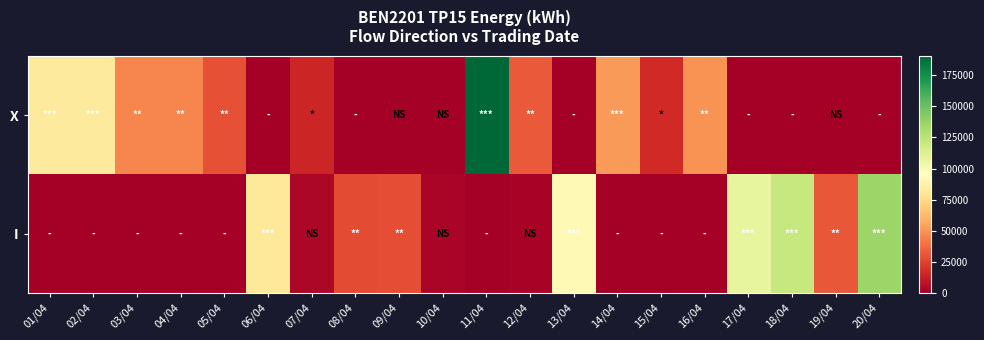

At 05/04, list the series in order from smallest to largest.

I, X